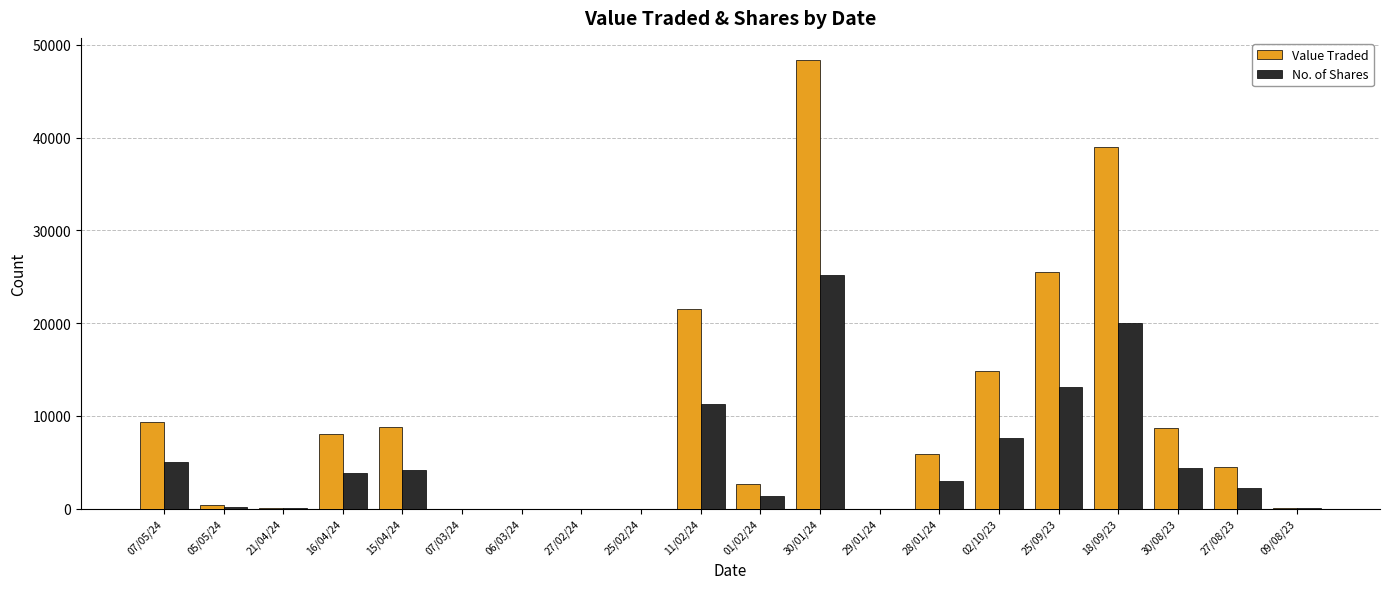

Between 06/03/24 and 01/02/24, which series saw the biggest shift?

Value Traded